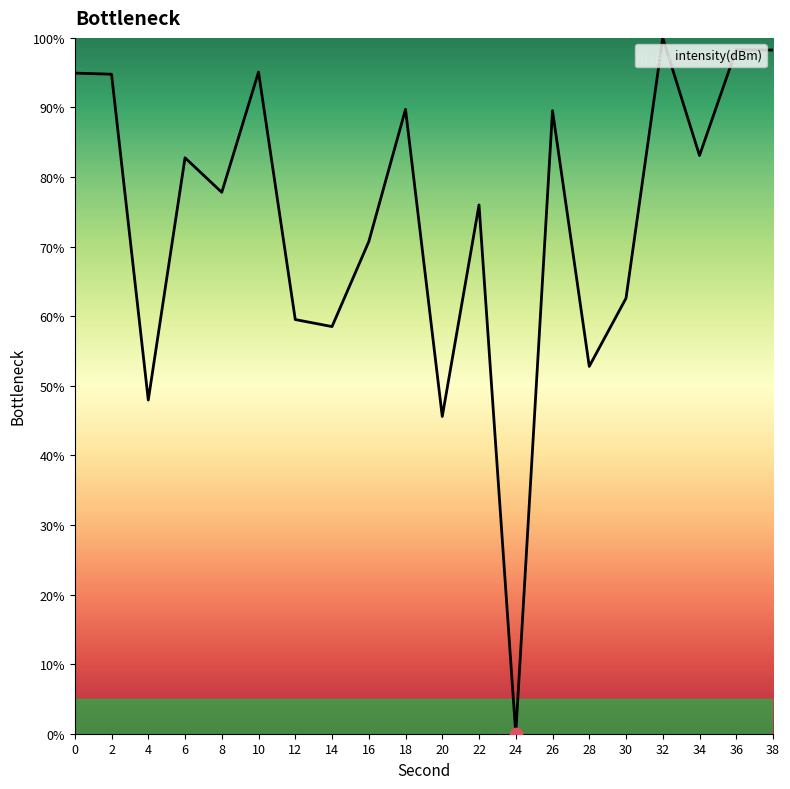

What is the change in value from 2 to 24?

-94.8